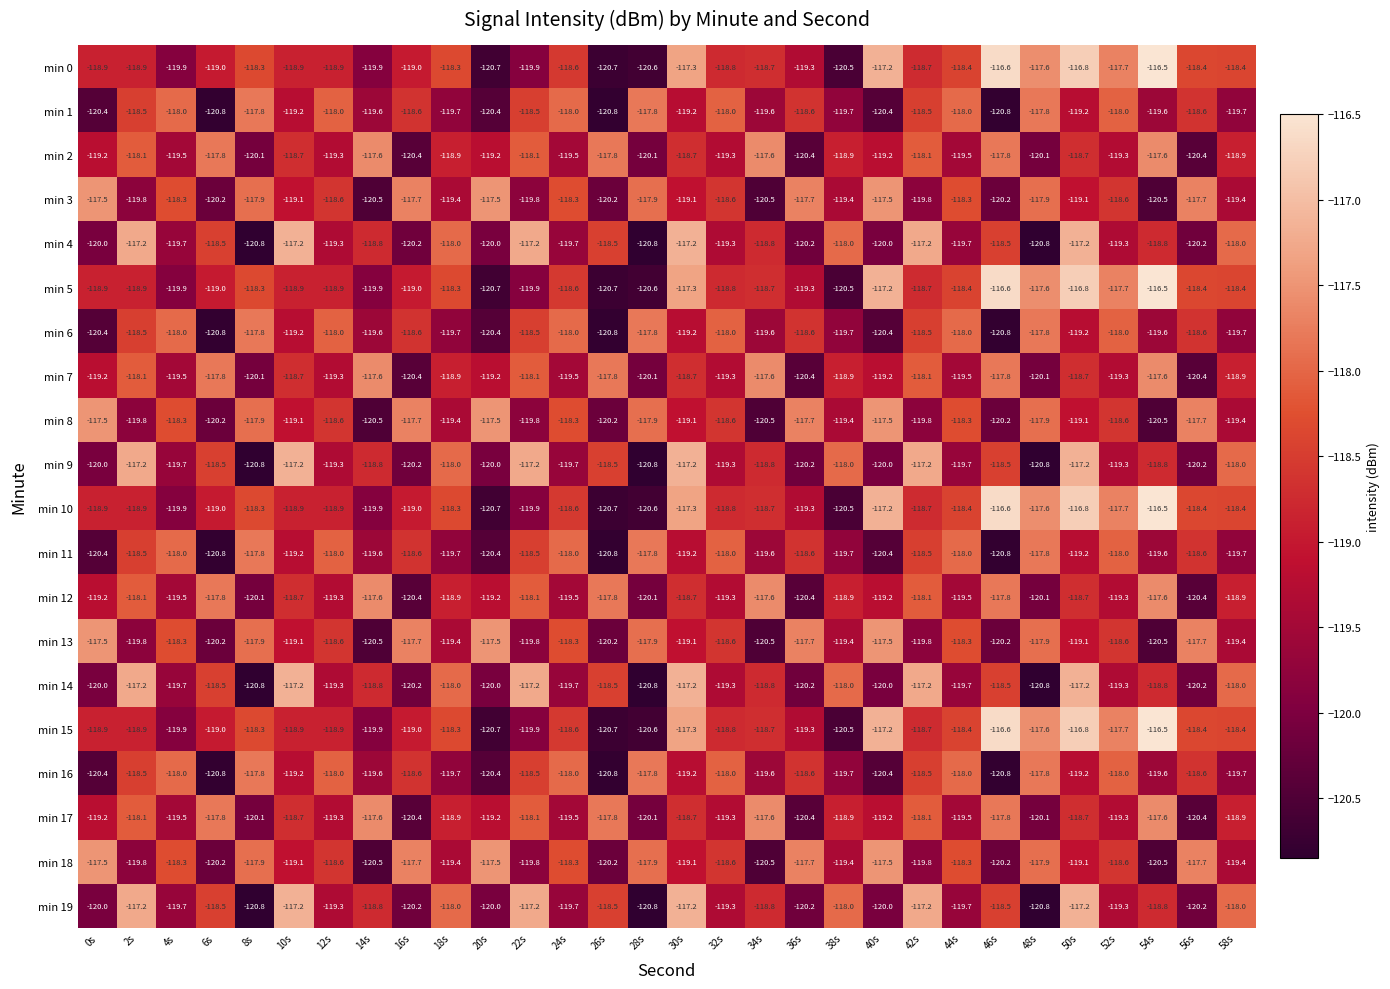

At which category does the chart reach its peak across all series?

54s